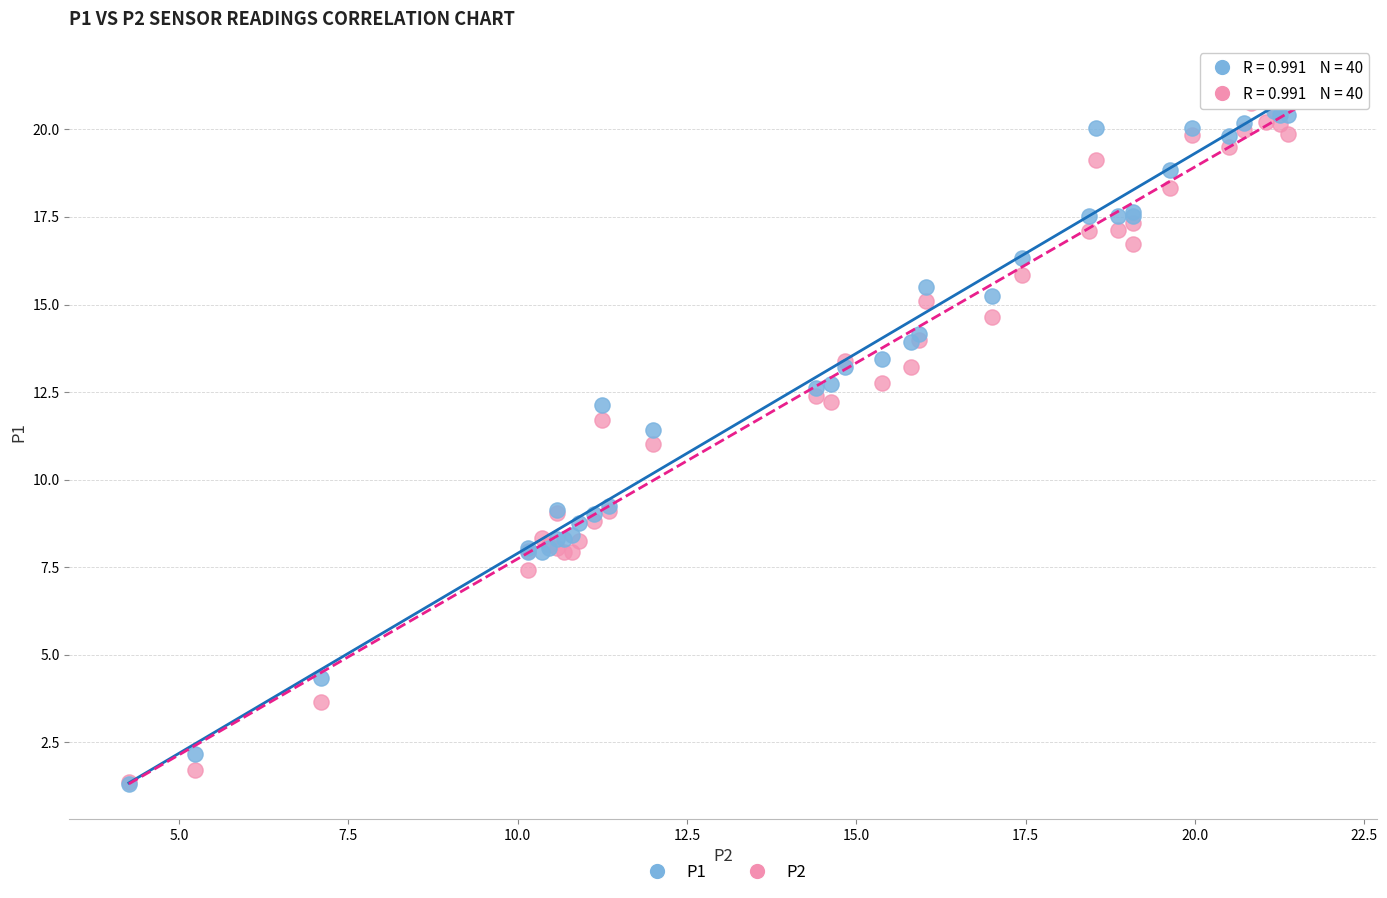

Which series reaches the maximum Y coordinate?

P1